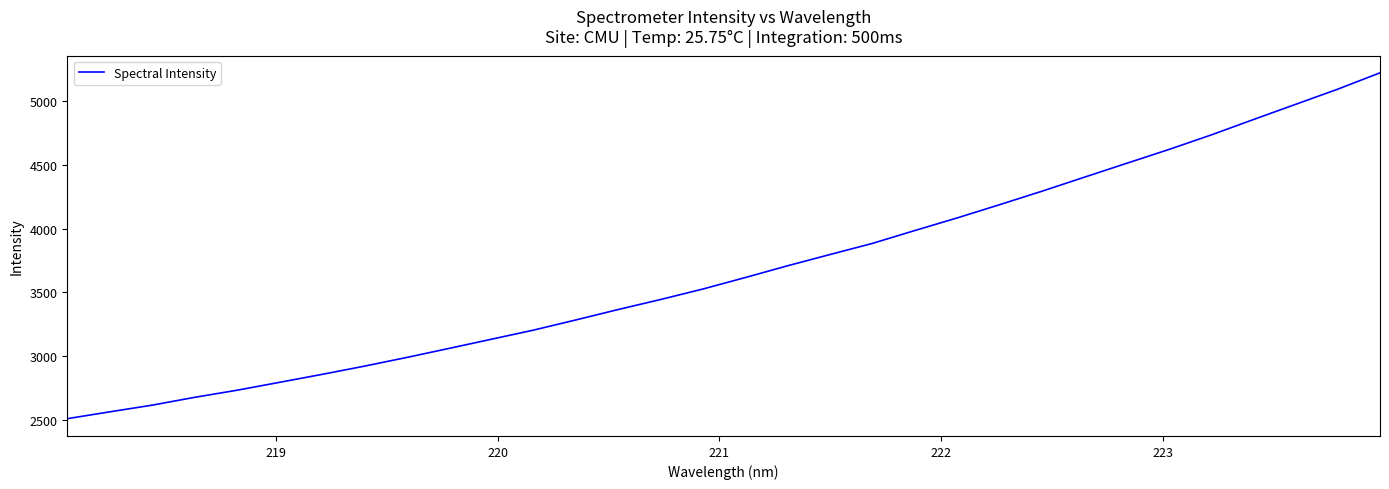

How many distinct data groups are displayed?

1